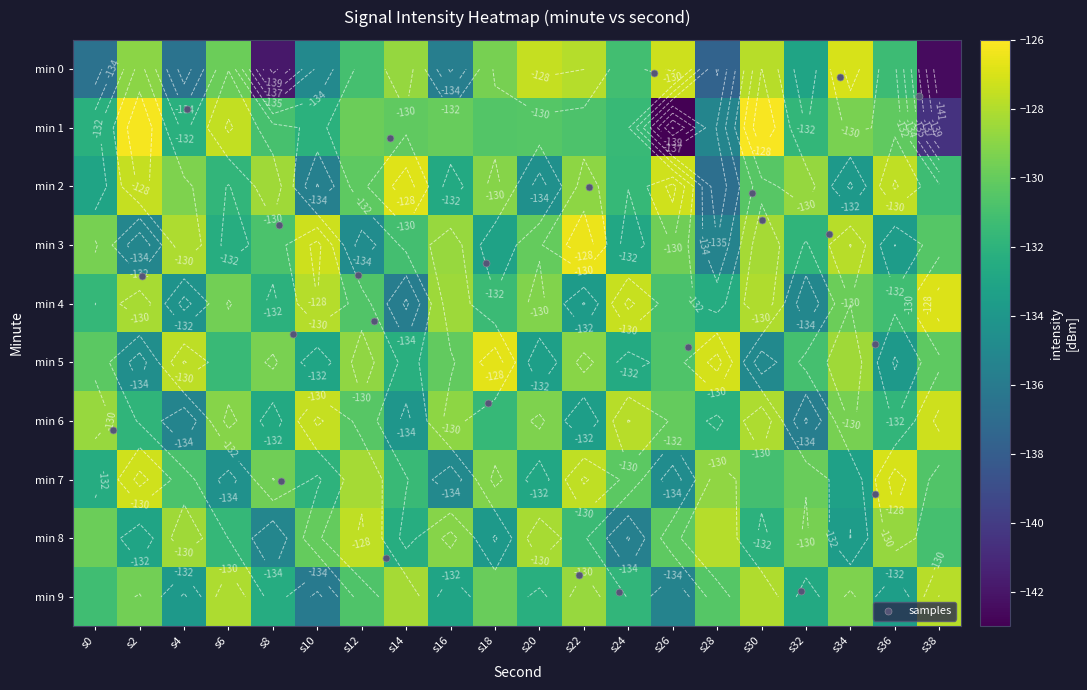

What is the difference between the maximum and minimum values in the 5 series?

8.2